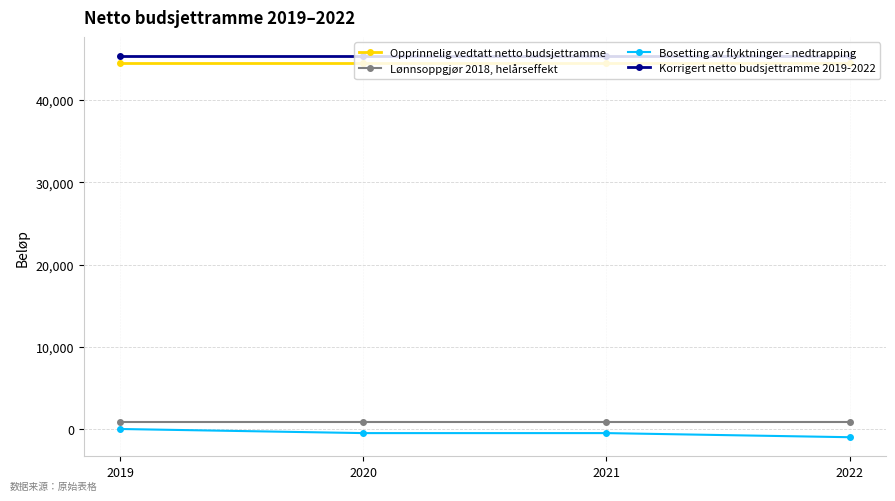

Reading right to left, extract all data points from this chart.

Opprinnelig vedtatt netto budsjettramme: 2022=44471	2021=44471	2020=44471	2019=44471
Lønnsoppgjør 2018, helårseffekt: 2022=900	2021=900	2020=900	2019=900
Bosetting av flyktninger - nedtrapping: 2022=-1000	2021=-500	2020=-500	2019=0
Korrigert netto budsjettramme 2019-2022: 2022=45371	2021=45371	2020=45371	2019=45371